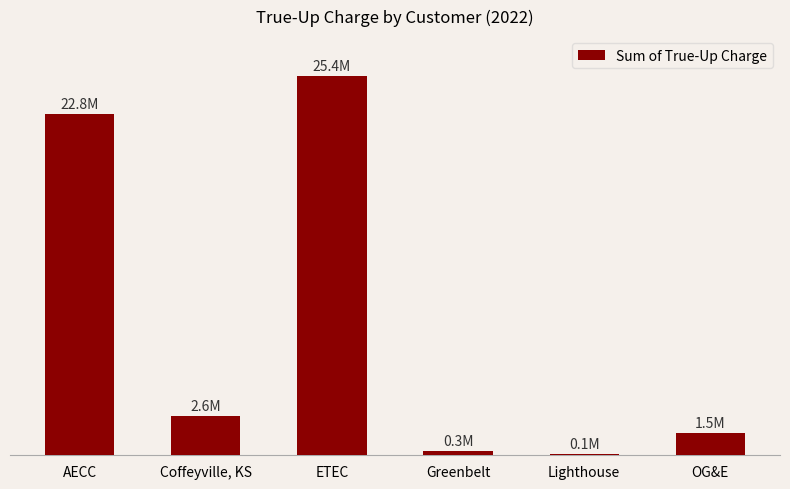

What position from the right is OG&E?

1